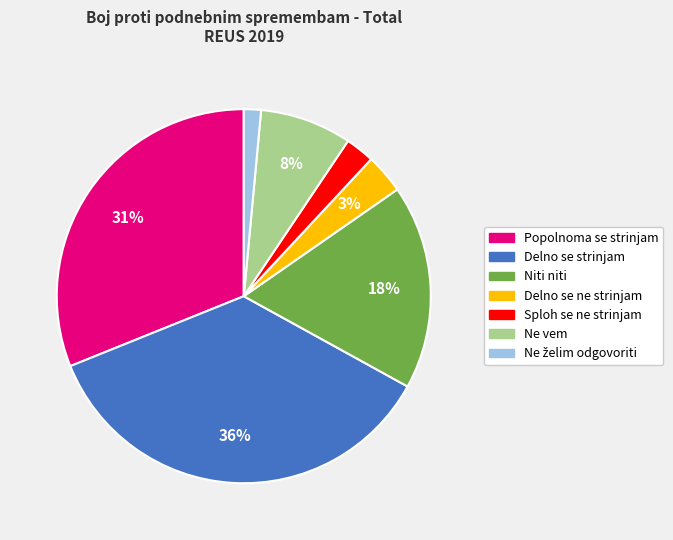

What percentage is the Popolnoma se strinjam slice, to the nearest percent?

31%